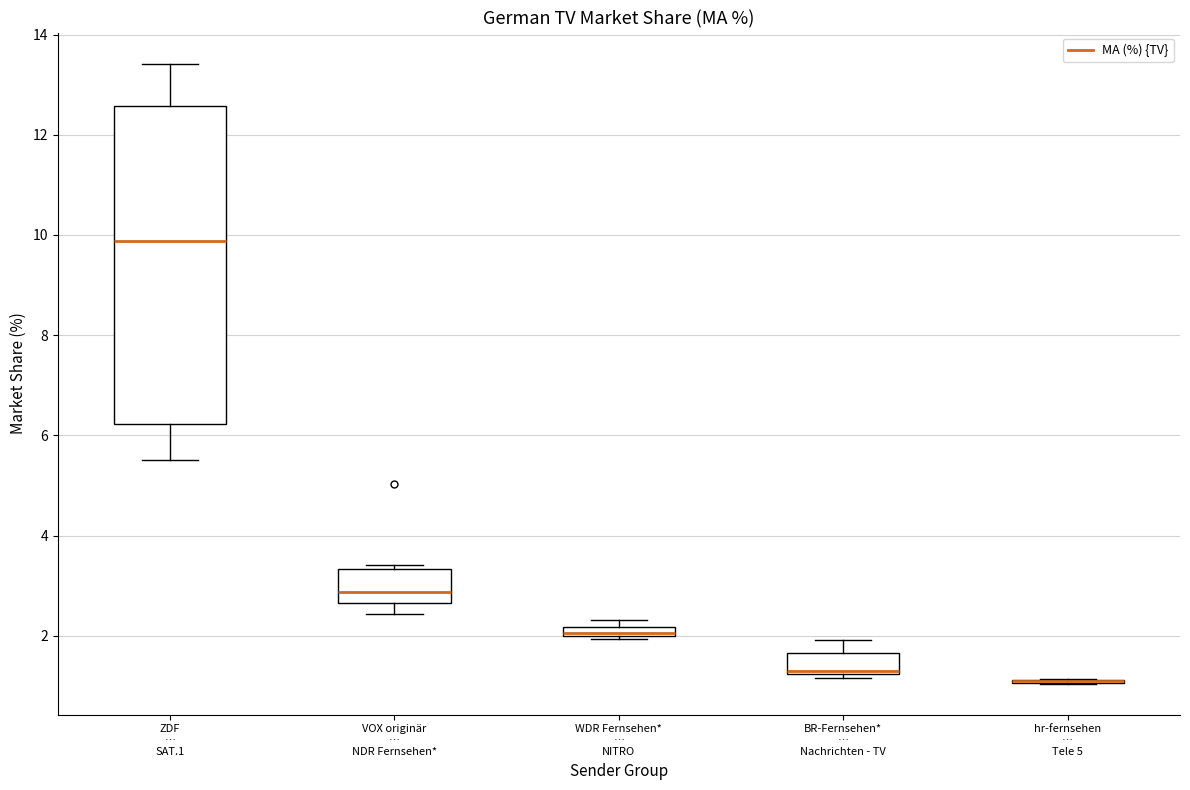

Comparing the boxes themselves (not the whiskers), which one is the tallest?

ZDF … SAT.1